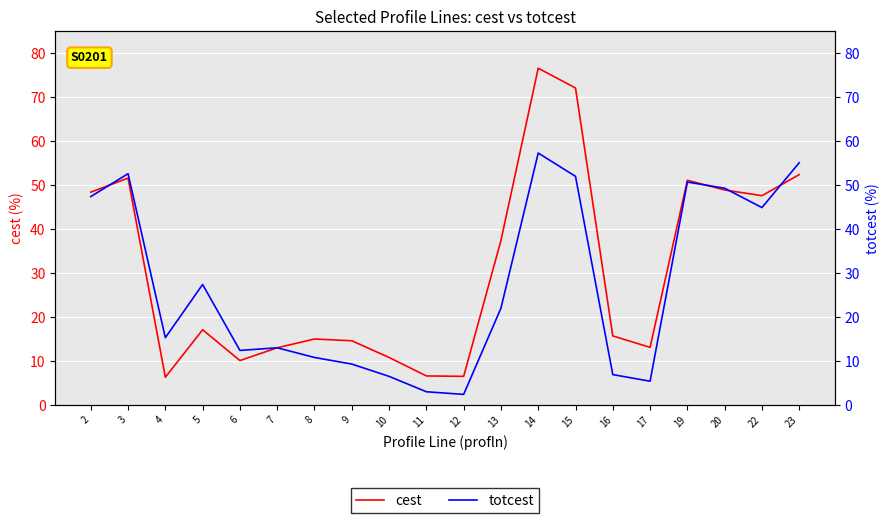

Rank the categories by totcest value from lowest to highest.

12, 11, 17, 10, 16, 9, 8, 6, 7, 4, 13, 5, 22, 2, 20, 19, 15, 3, 23, 14